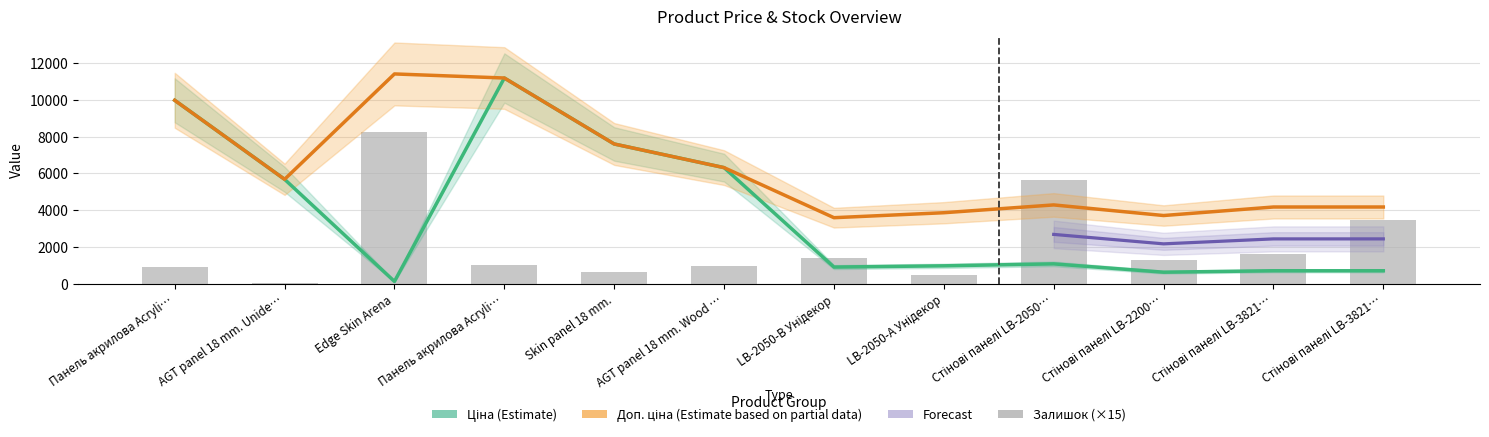

What is the maximum value shown in the chart?

11410.0